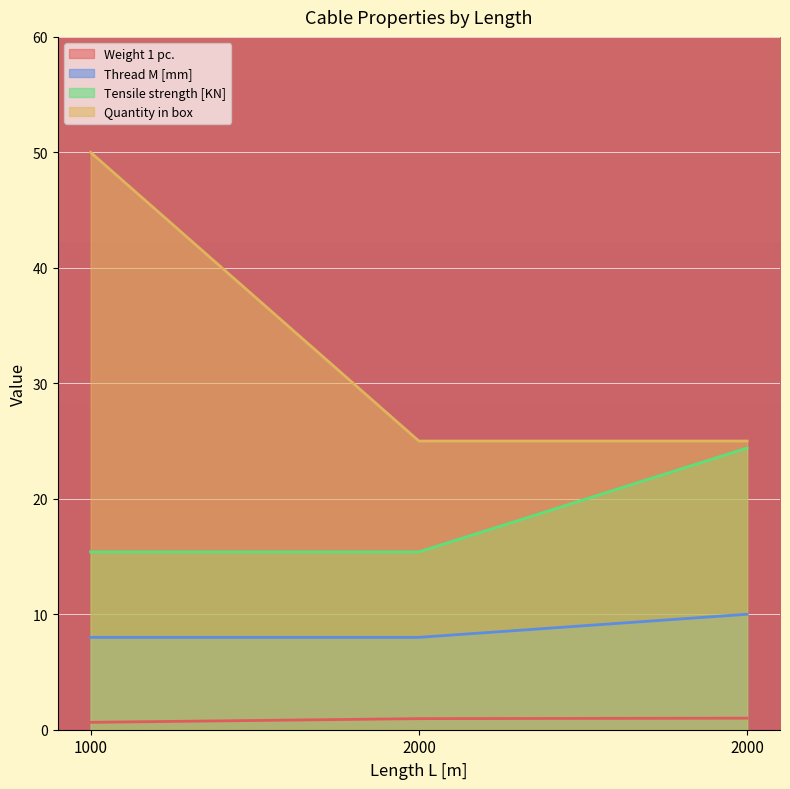

Which series changed the most between 1000 and 2000?

Quantity in box